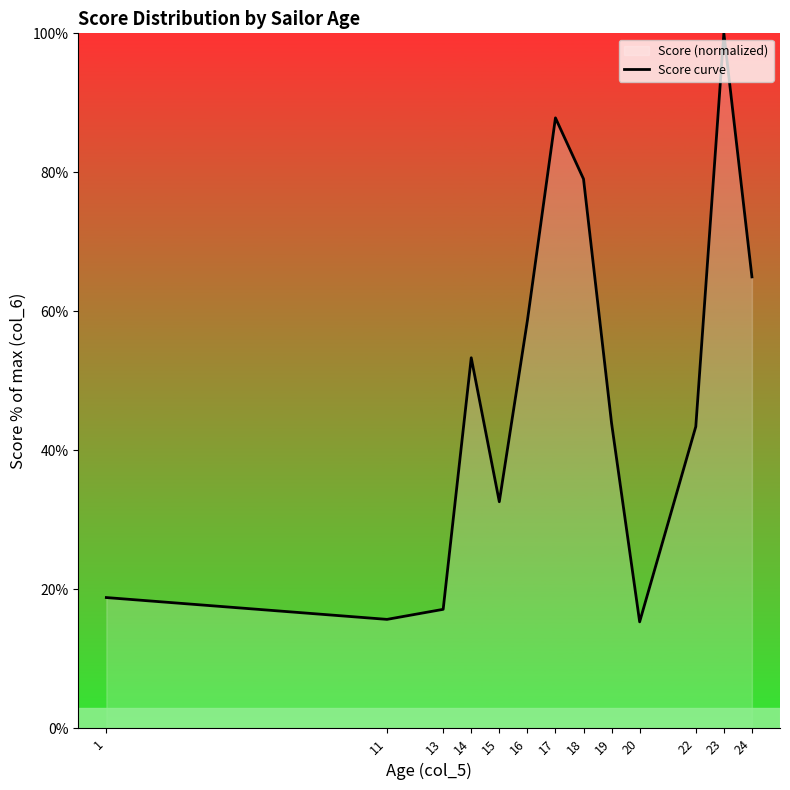

Which has a higher value, 18 or 16?

18